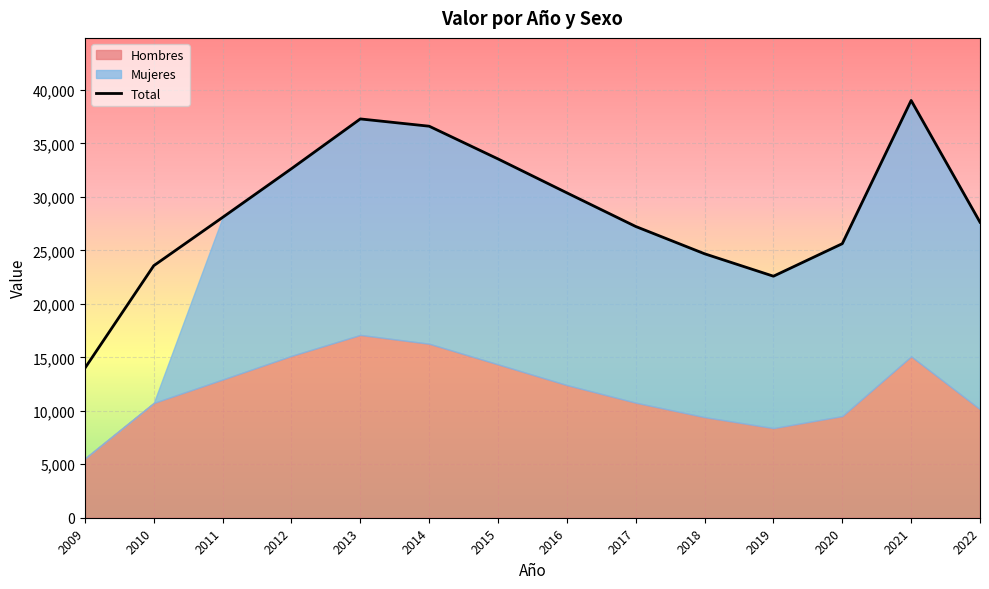

At which category does the data reach its first local peak?

2013